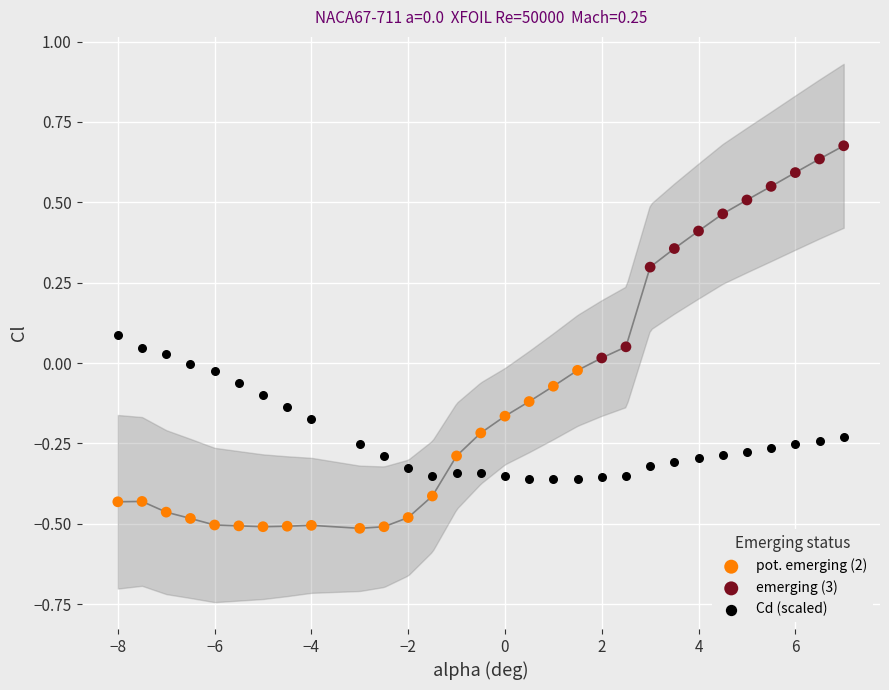

Which series has the largest Y range (max minus min)?

emerging (3)